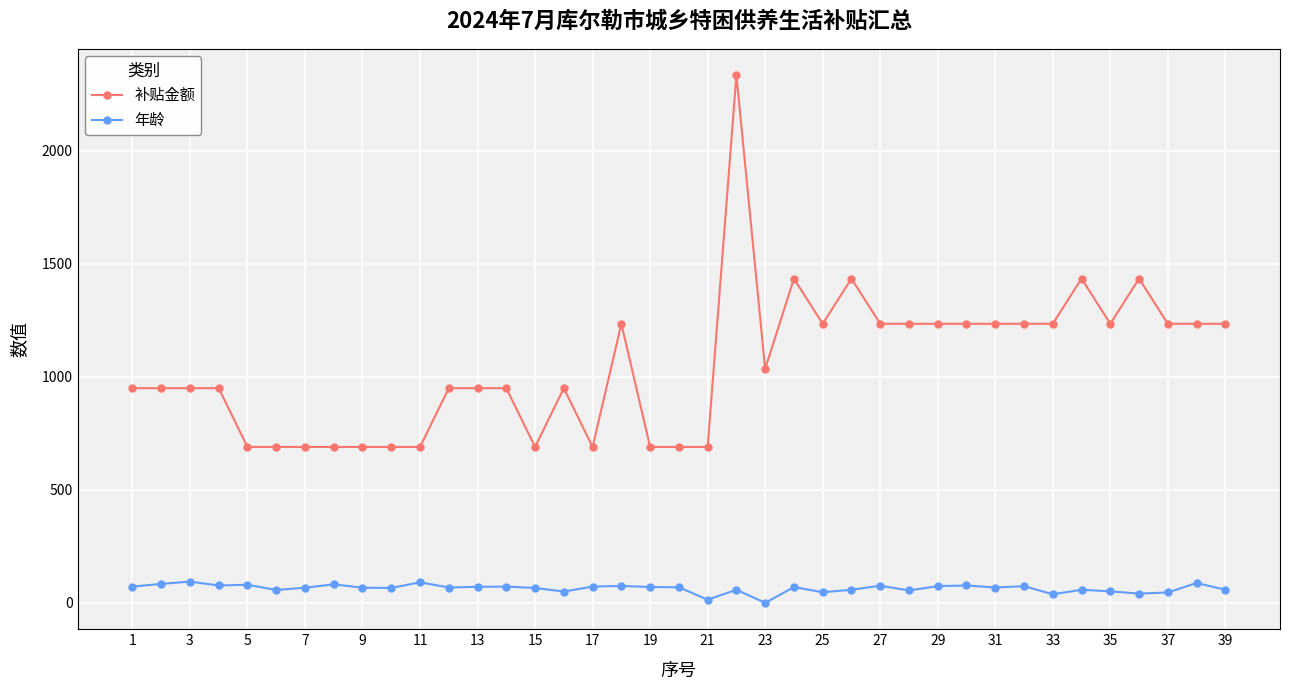

True or false: 补贴金额 has more than 0 interior local peaks.

True